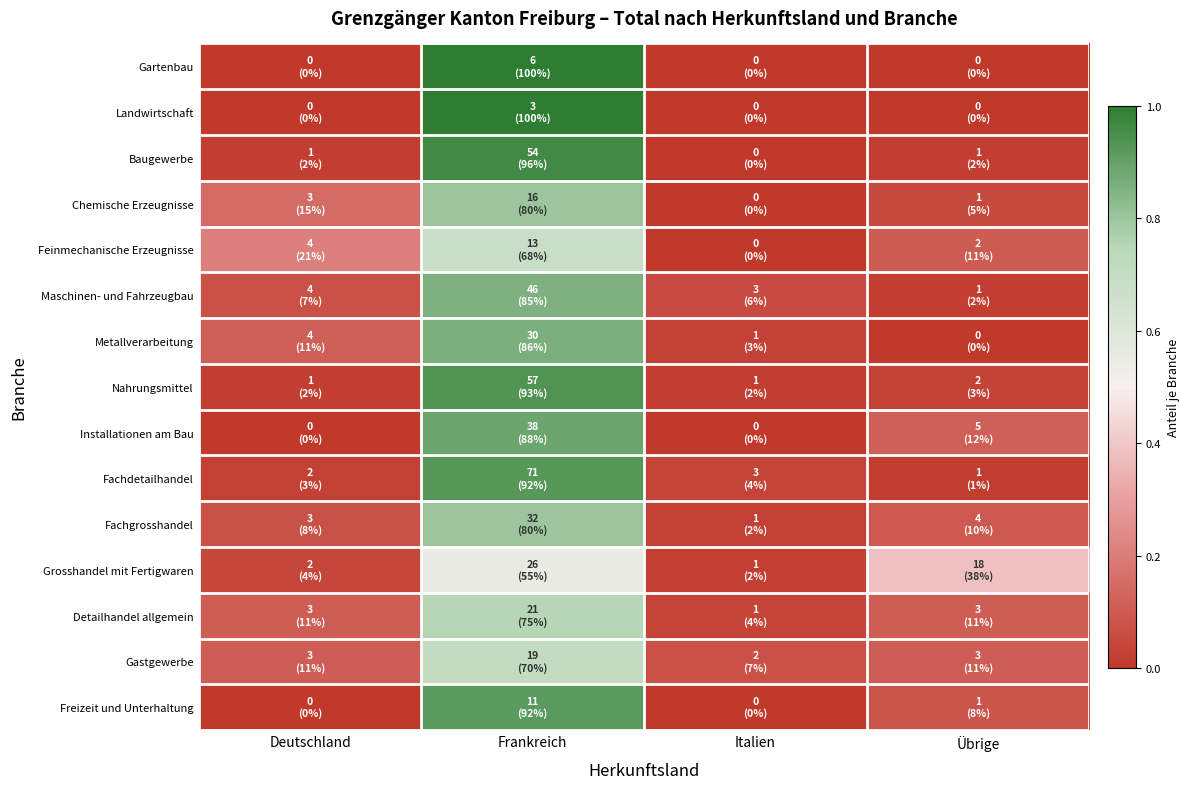

Reading left to right, list all the values displayed in this chart.

Gartenbau: Deutschland=0.0	Frankreich=1.0	Italien=0.0	Übrige=0.0
Landwirtschaft: Deutschland=0.0	Frankreich=1.0	Italien=0.0	Übrige=0.0
Baugewerbe: Deutschland=0.0	Frankreich=1.0	Italien=0.0	Übrige=0.0
Chemische Erzeugnisse: Deutschland=0.1	Frankreich=0.8	Italien=0.0	Übrige=0.1
Feinmechanische Erzeugnisse: Deutschland=0.2	Frankreich=0.7	Italien=0.0	Übrige=0.1
Maschinen- und Fahrzeugbau: Deutschland=0.1	Frankreich=0.9	Italien=0.1	Übrige=0.0
Metallverarbeitung: Deutschland=0.1	Frankreich=0.9	Italien=0.0	Übrige=0.0
Nahrungsmittel: Deutschland=0.0	Frankreich=0.9	Italien=0.0	Übrige=0.0
Installationen am Bau: Deutschland=0.0	Frankreich=0.9	Italien=0.0	Übrige=0.1
Fachdetailhandel: Deutschland=0.0	Frankreich=0.9	Italien=0.0	Übrige=0.0
Fachgrosshandel: Deutschland=0.1	Frankreich=0.8	Italien=0.0	Übrige=0.1
Grosshandel mit Fertigwaren: Deutschland=0.0	Frankreich=0.6	Italien=0.0	Übrige=0.4
Detailhandel allgemein: Deutschland=0.1	Frankreich=0.8	Italien=0.0	Übrige=0.1
Gastgewerbe: Deutschland=0.1	Frankreich=0.7	Italien=0.1	Übrige=0.1
Freizeit und Unterhaltung: Deutschland=0.0	Frankreich=0.9	Italien=0.0	Übrige=0.1